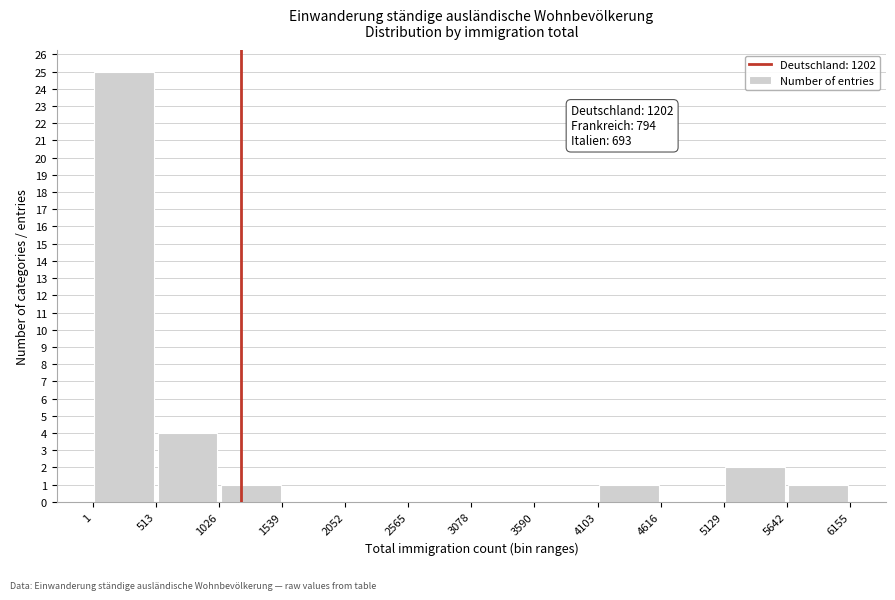

Which range on the x-axis has the tallest bar?

1 to 513